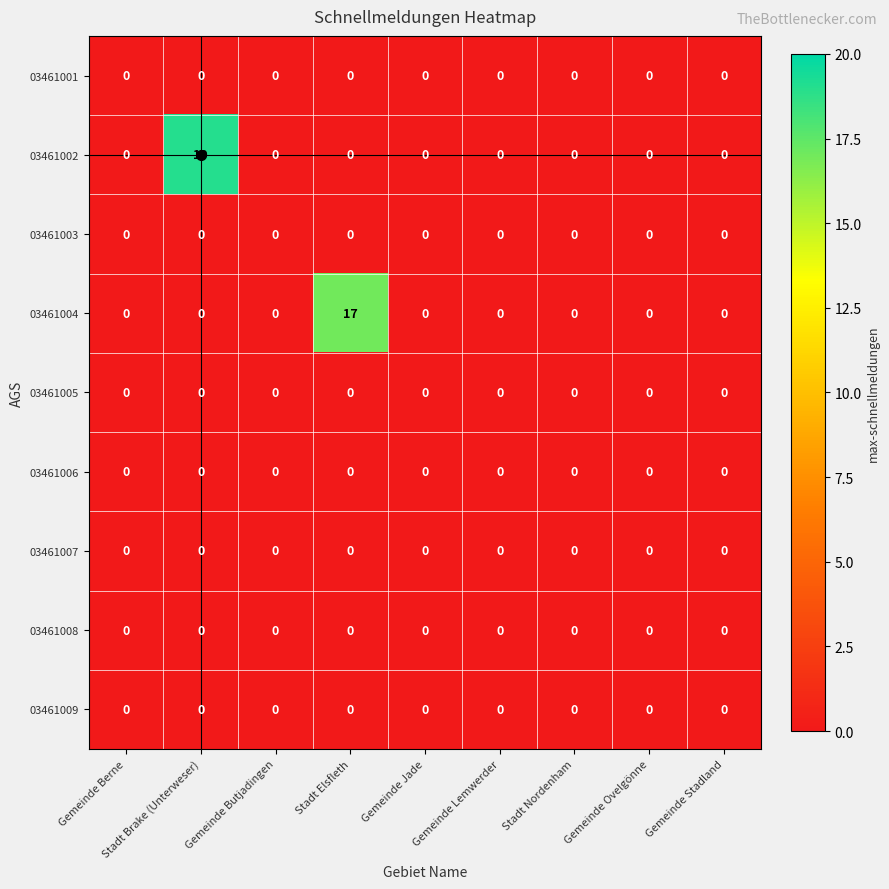

What is the greatest value displayed?

19